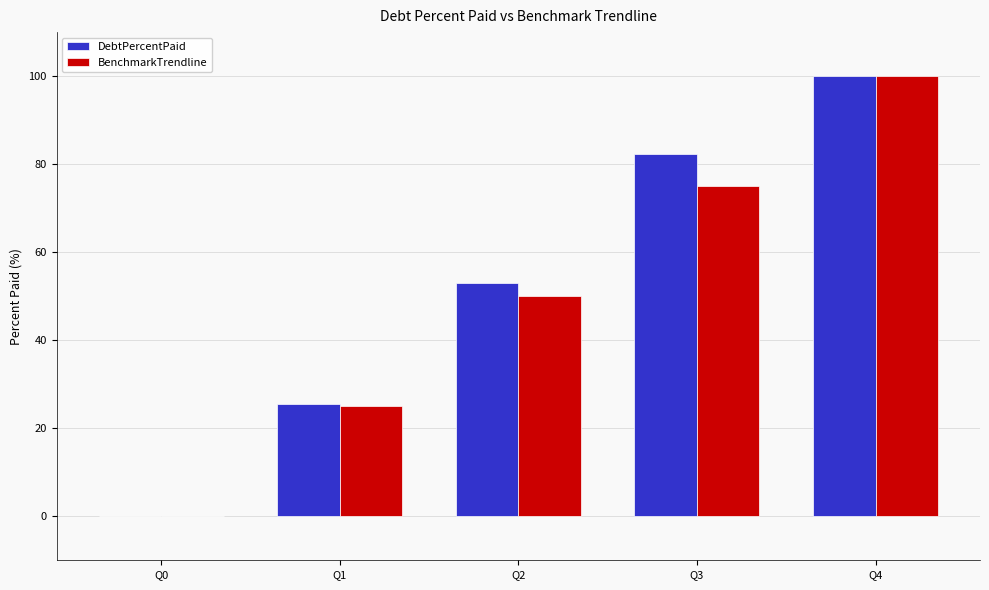

True or false: BenchmarkTrendline has a value of 100.0 at Q4.

True